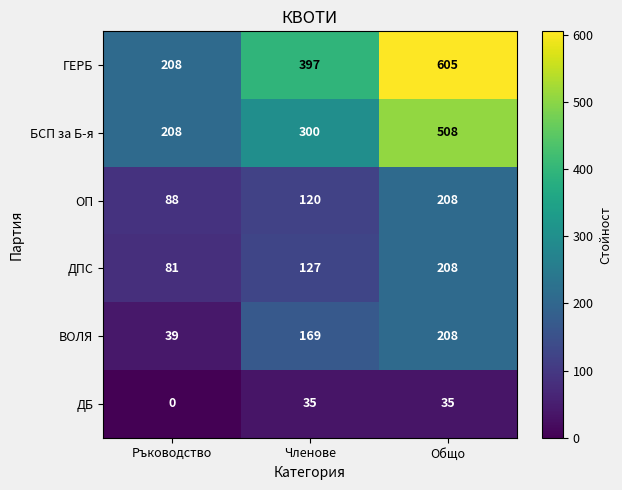

What is the difference between the highest and lowest values at Общо?

570